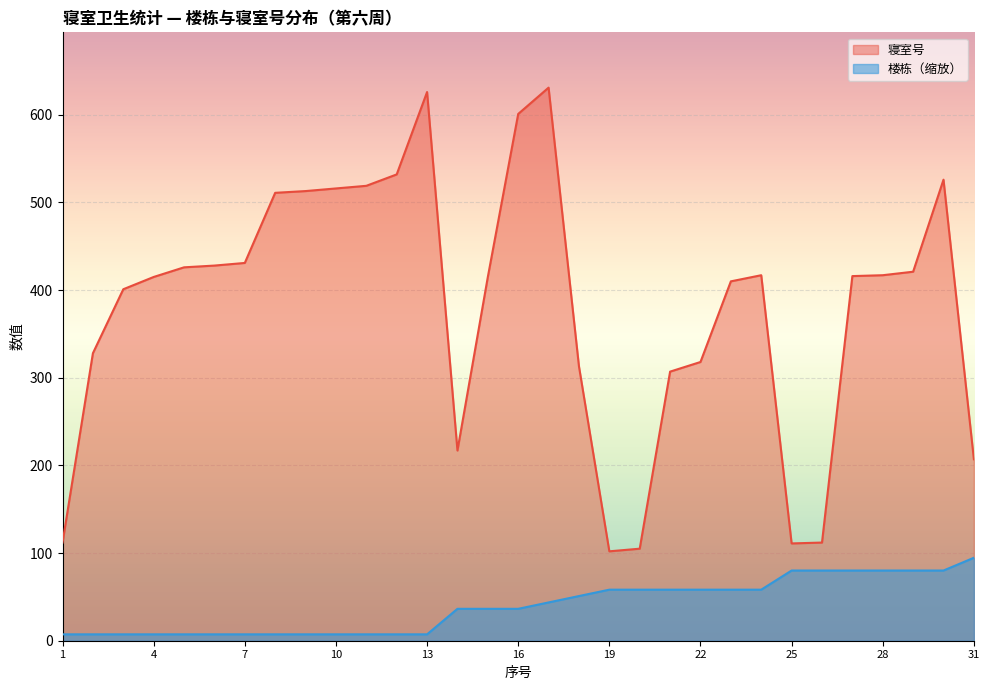

What is the difference between the 楼栋 values at 11 and 14?

29.1